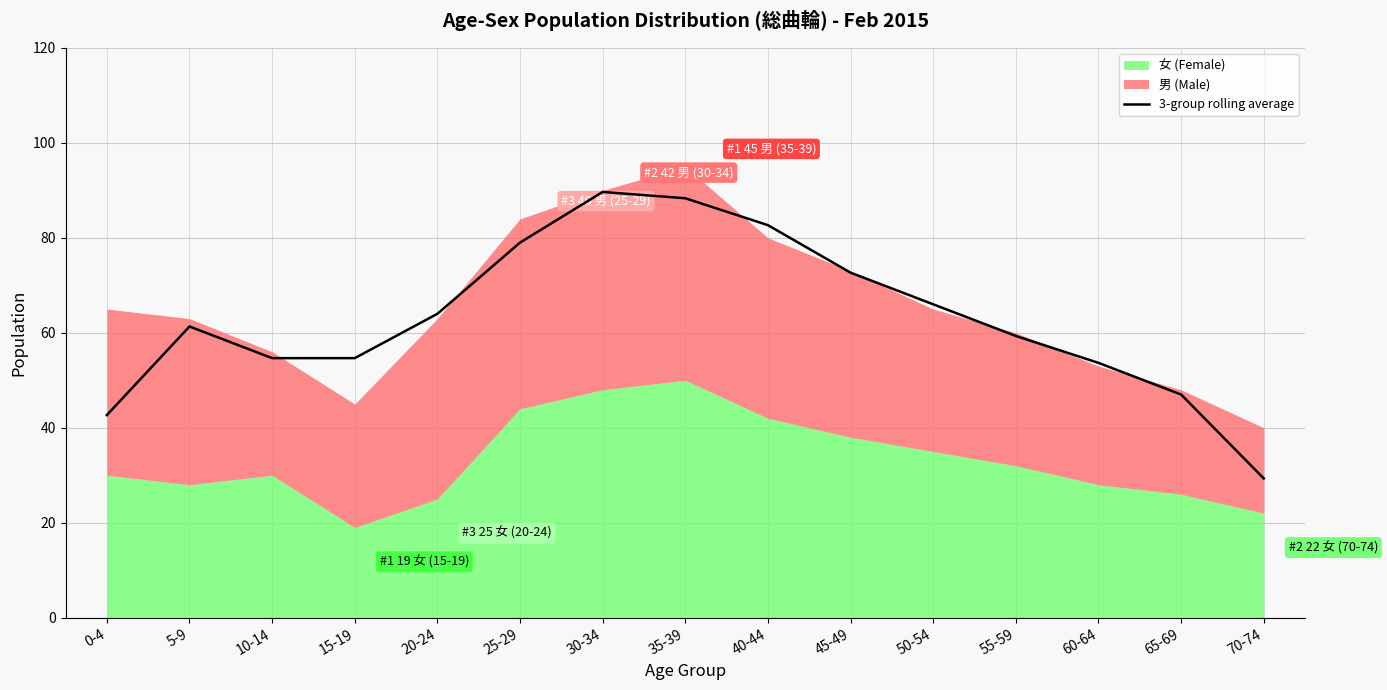

Between 30-34 and 55-59, which is larger?

30-34